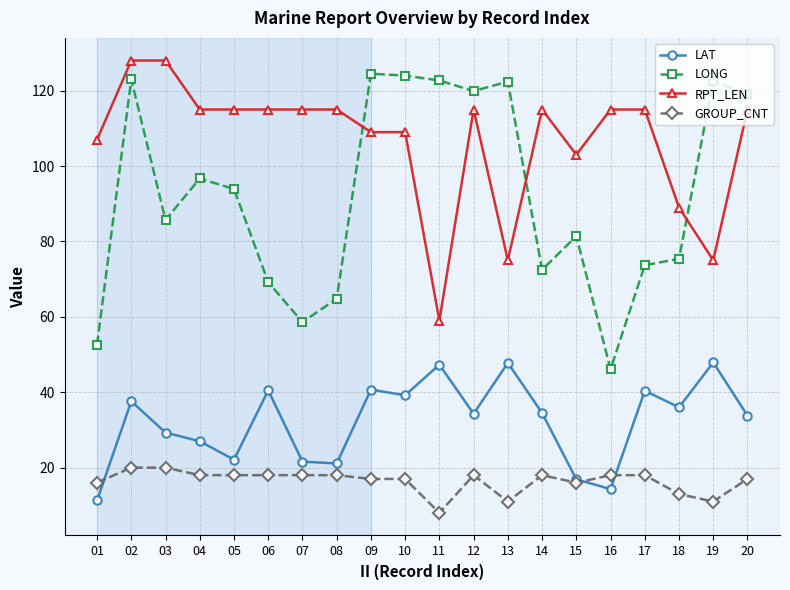

Is it true that LONG equals 36.4 at 08?

False